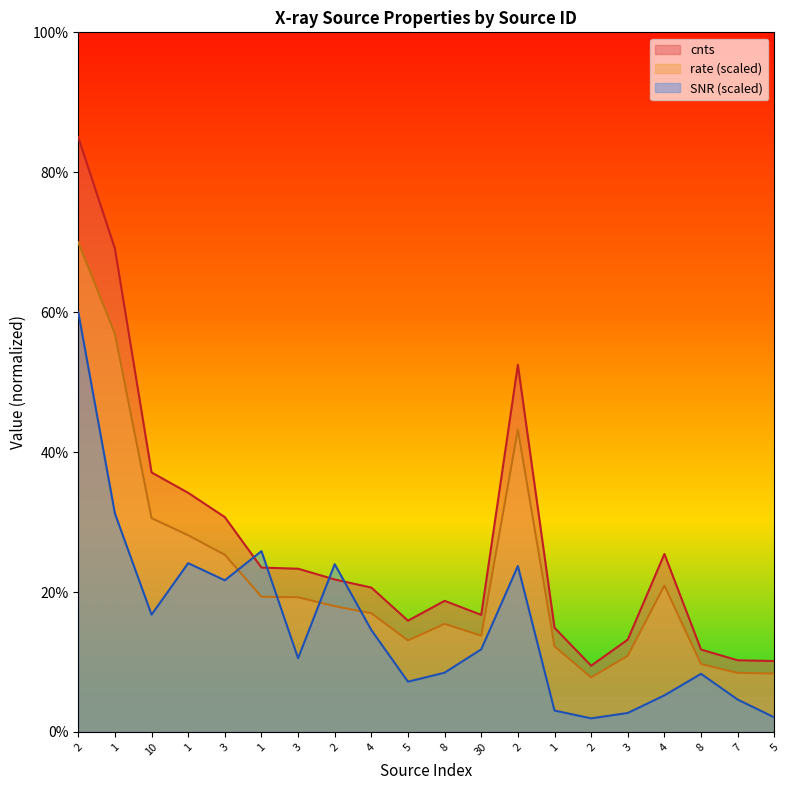

Which series has the largest total across all categories?

cnts